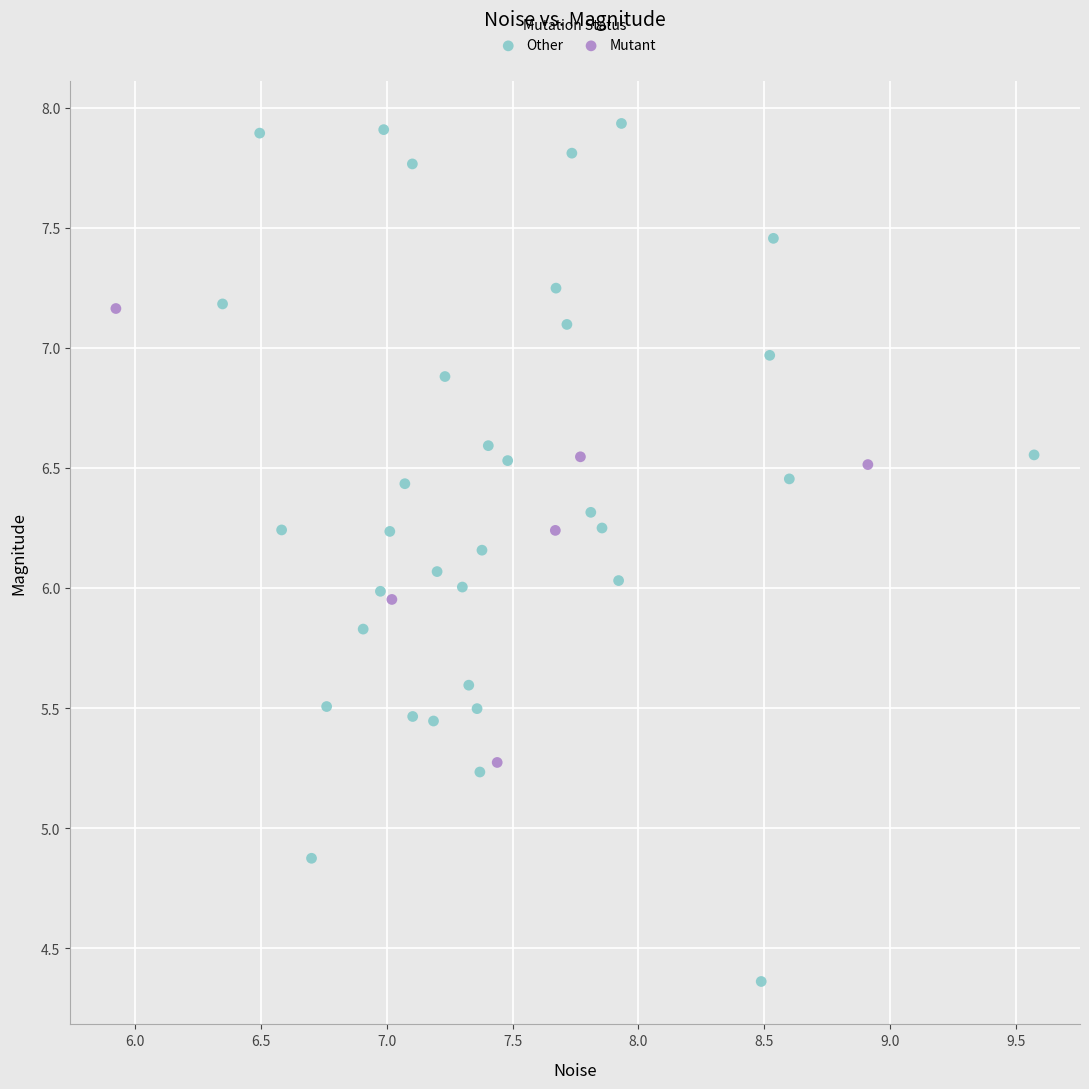

Which series has the largest Y range (max minus min)?

Other